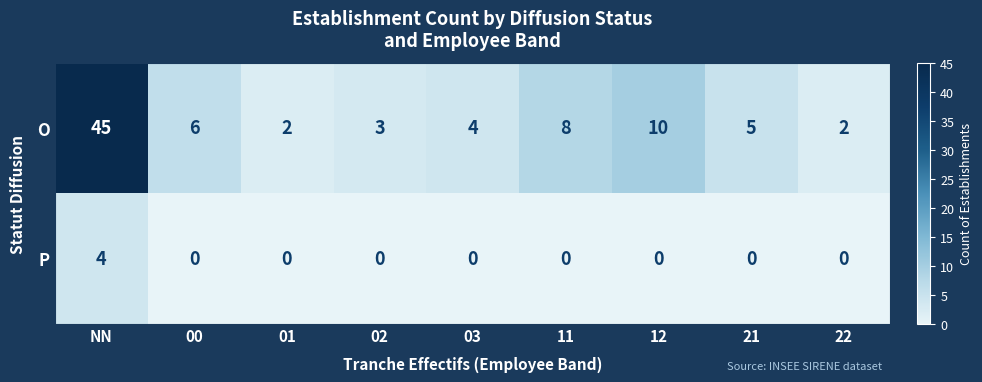

At 21, list the series in order from smallest to largest.

P, O